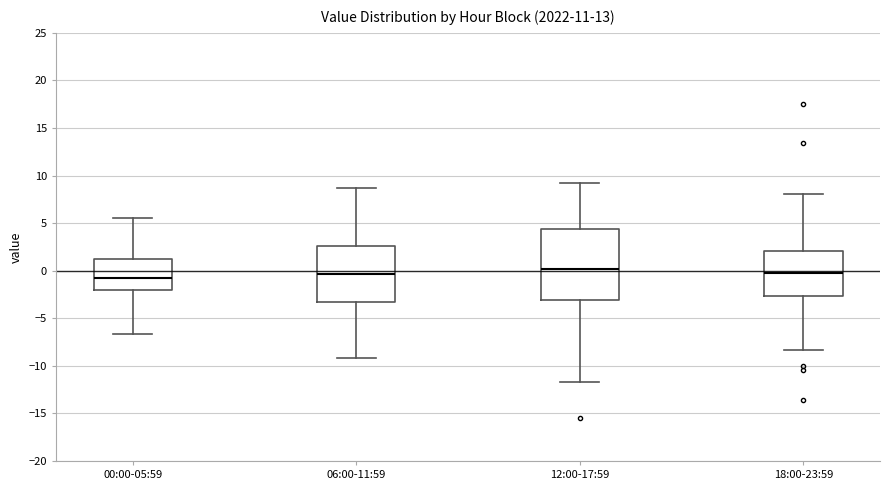

Reading left to right, transcribe this box plot: for each box, give where its median line is, the range the box spans, and where its two whiskers end, as read against the y-axis. The values are not printed on the chart, so give them approximately, as read against the axis.

00:00-05:59: median -1.0, box -2.0 to 1.5, whiskers -6.5 to 5.5
06:00-11:59: median -0.5, box -3.5 to 2.5, whiskers -9.0 to 8.5
12:00-17:59: median 0.0, box -3.0 to 4.5, whiskers -11.5 to 9.0
18:00-23:59: median 0.0, box -2.5 to 2.0, whiskers -8.5 to 8.0